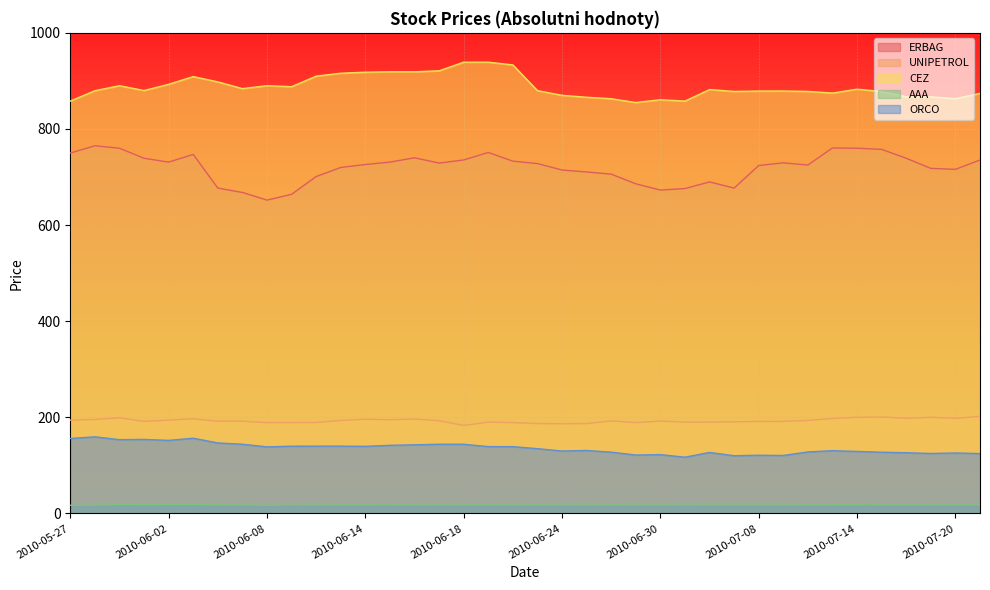

Which series has the largest total across all categories?

CEZ